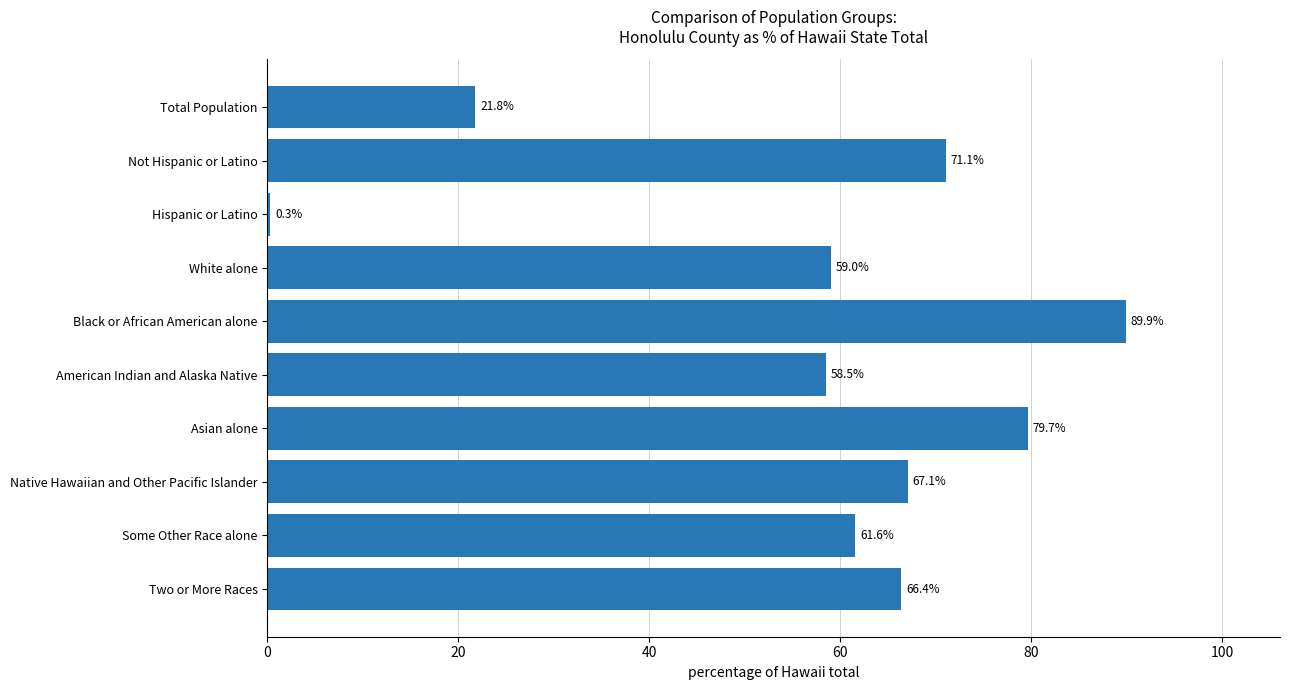

Between Hispanic or Latino and Some Other Race alone, which is larger?

Some Other Race alone